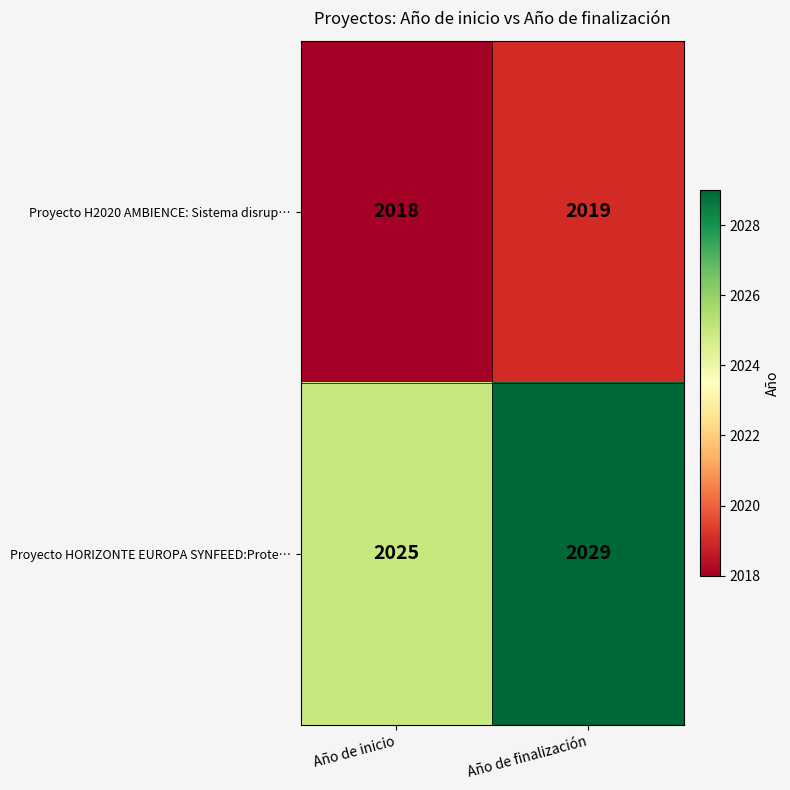

What is the greatest value displayed?

2029